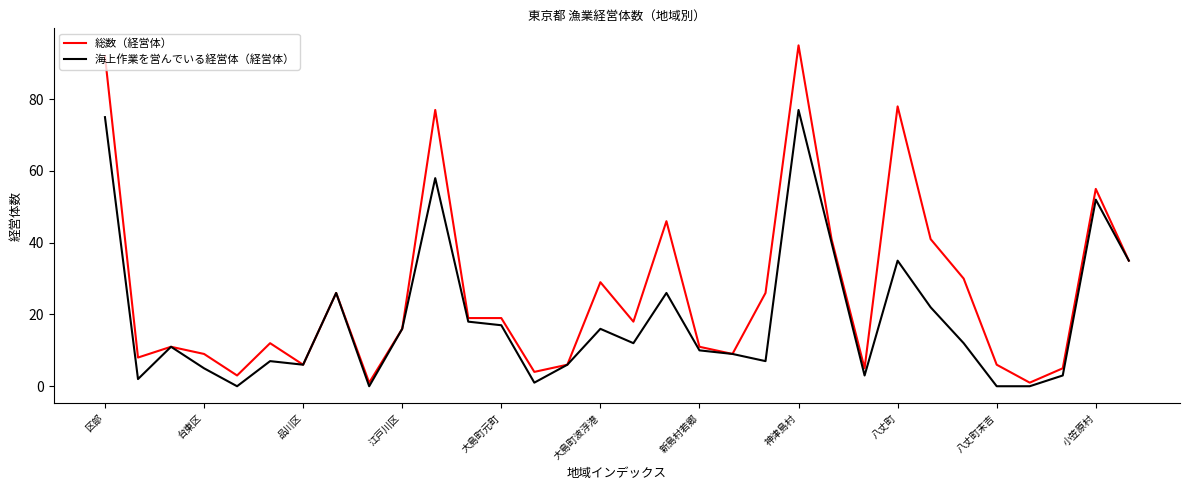

List the series in order of their peak value, lowest first.

海上作業を営んでいる経営体（経営体）, 総数（経営体）